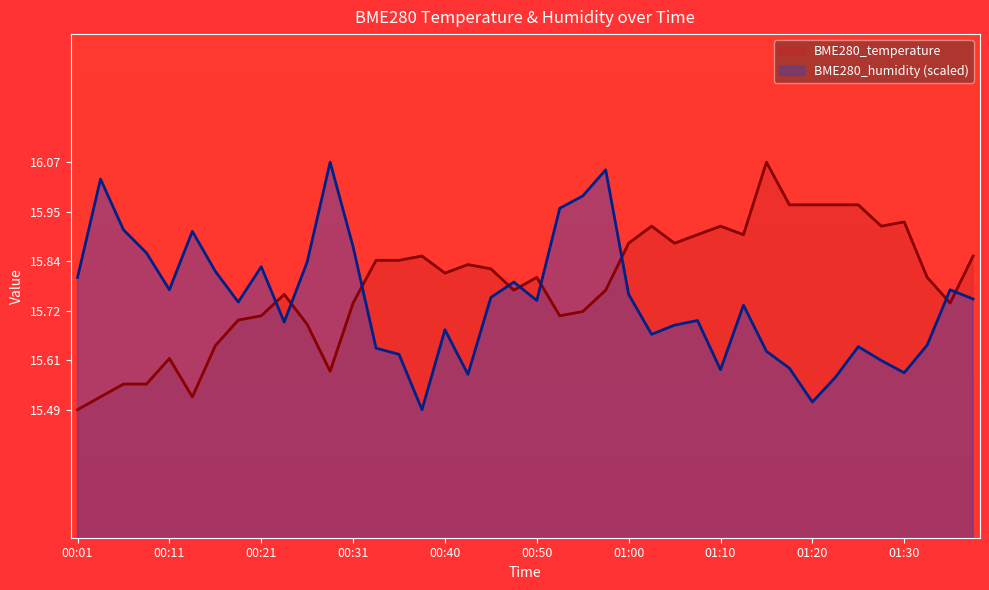

Rank the series at 00:35 from highest to lowest value.

BME280_temperature, BME280_humidity